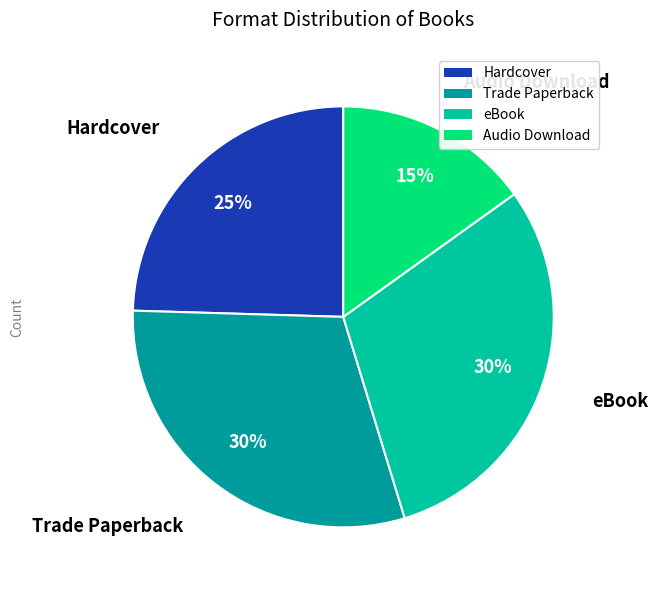

The Hardcover slice represents 31% of the pie. True or false?

False